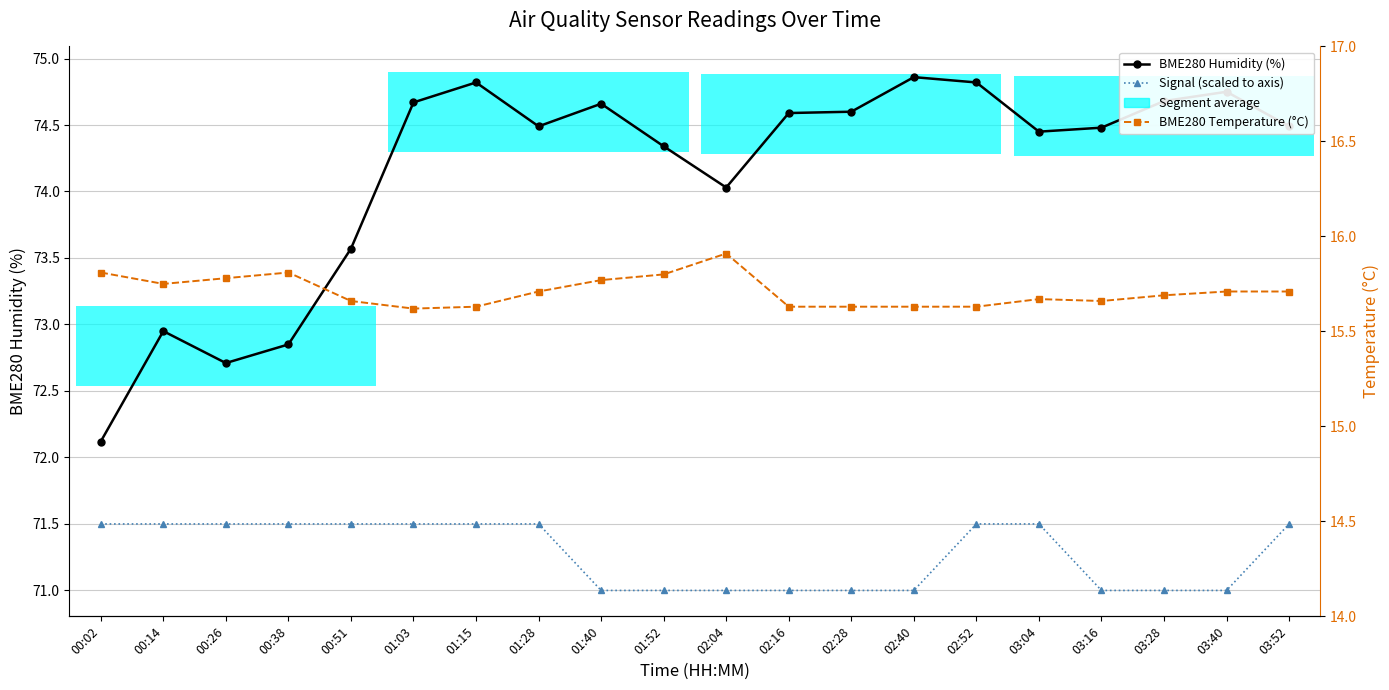

Where is BME280 Humidity (%) nearest to the value 73?

00:14